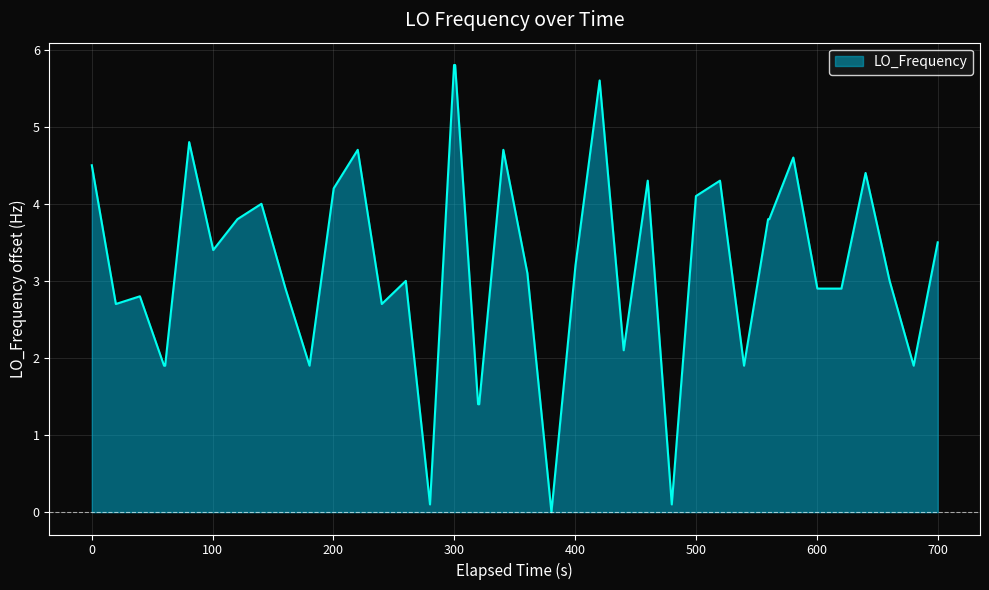

What is the maximum value shown in the chart?

5.8